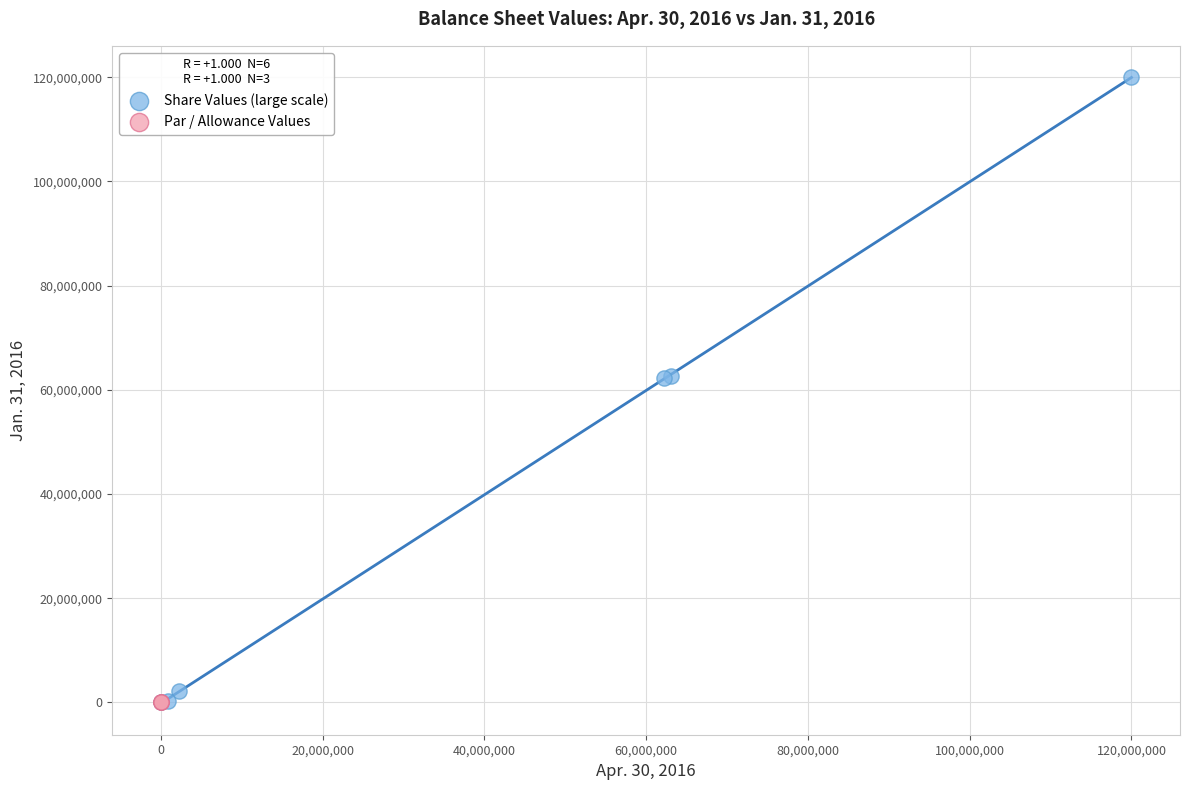

What are all the series names shown in the legend?

Share Values (large scale), Par / Allowance Values